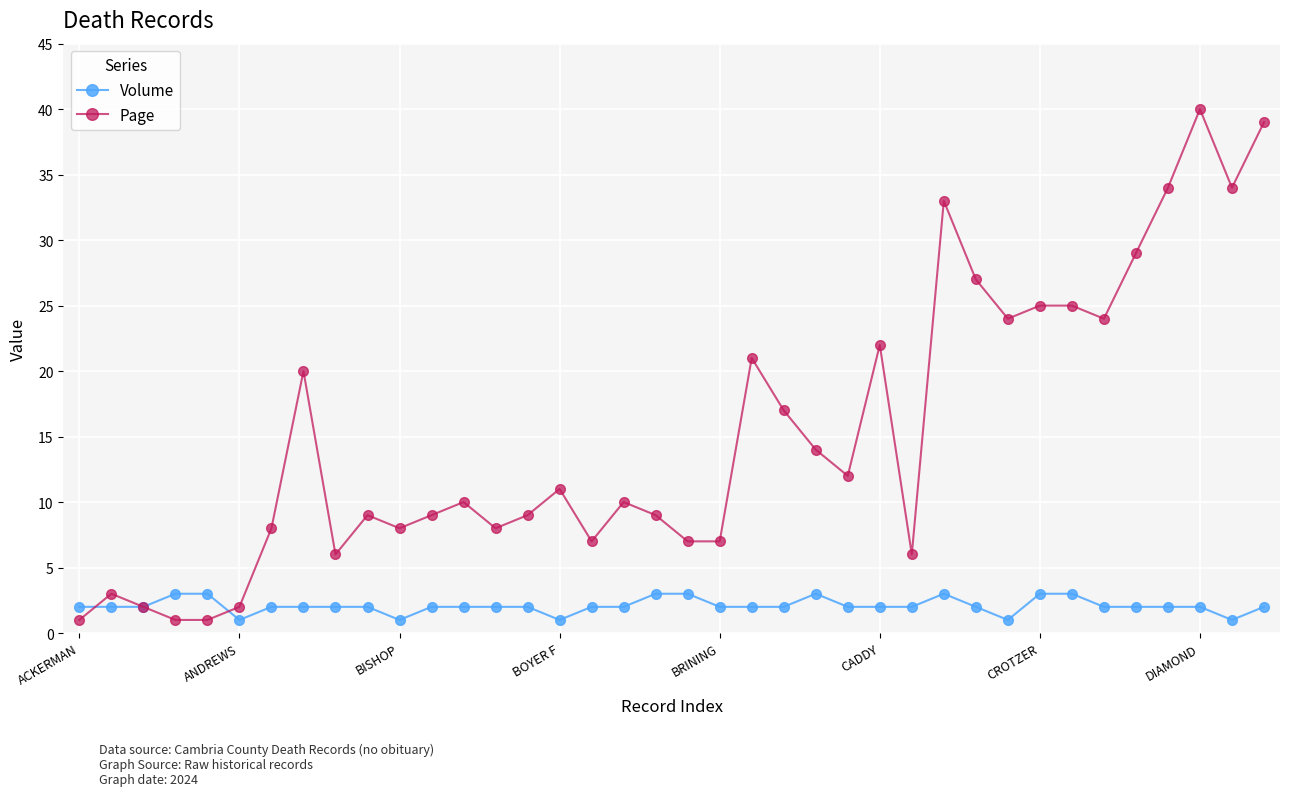

At how many categories does at least one series exceed 26?

7